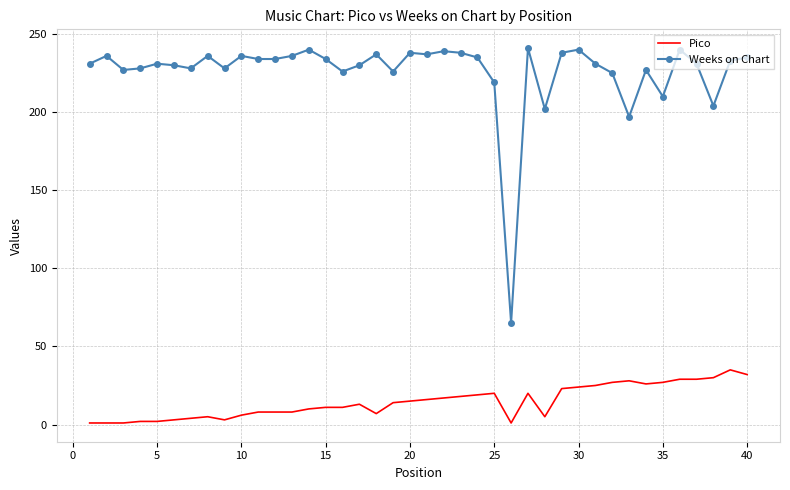

Rank the series by their maximum value, from highest to lowest.

Weeks on Chart, Pico